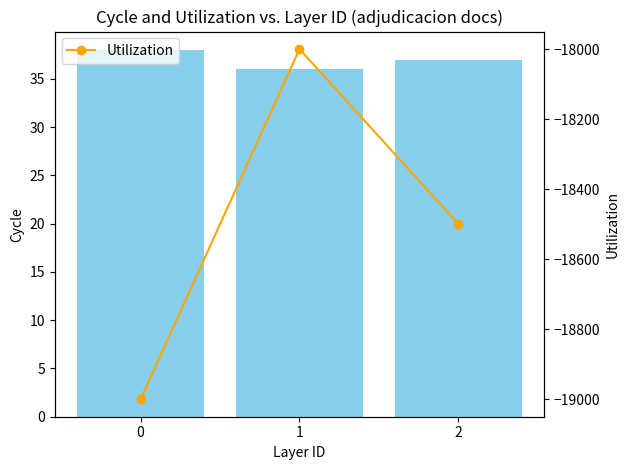

The Utilization series shows -18500 at 2. True or false?

True